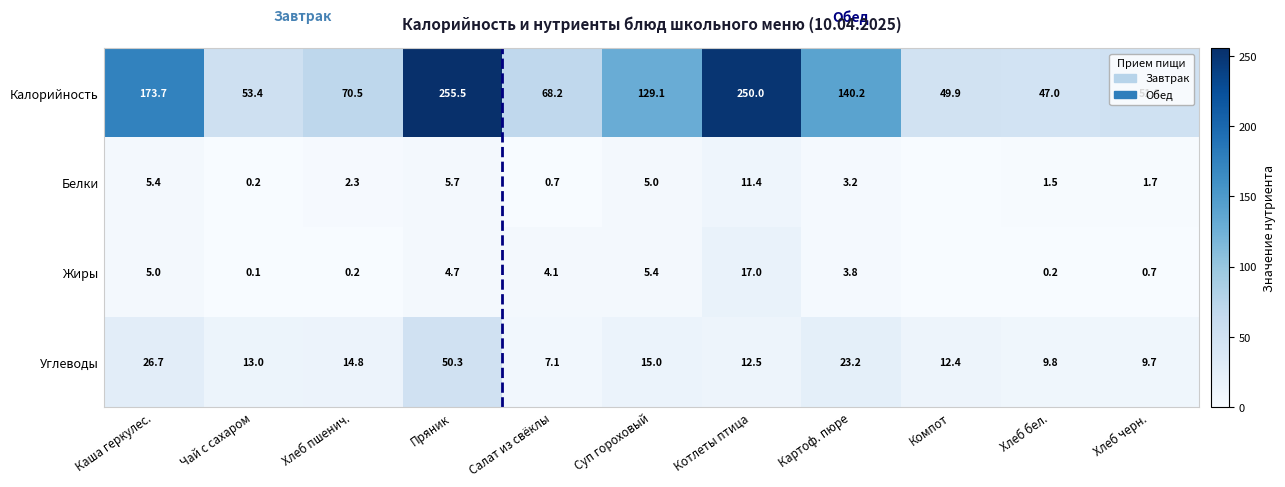

Is the value of Белки at Пряник greater than the value of Калорийность at Суп гороховый?

No